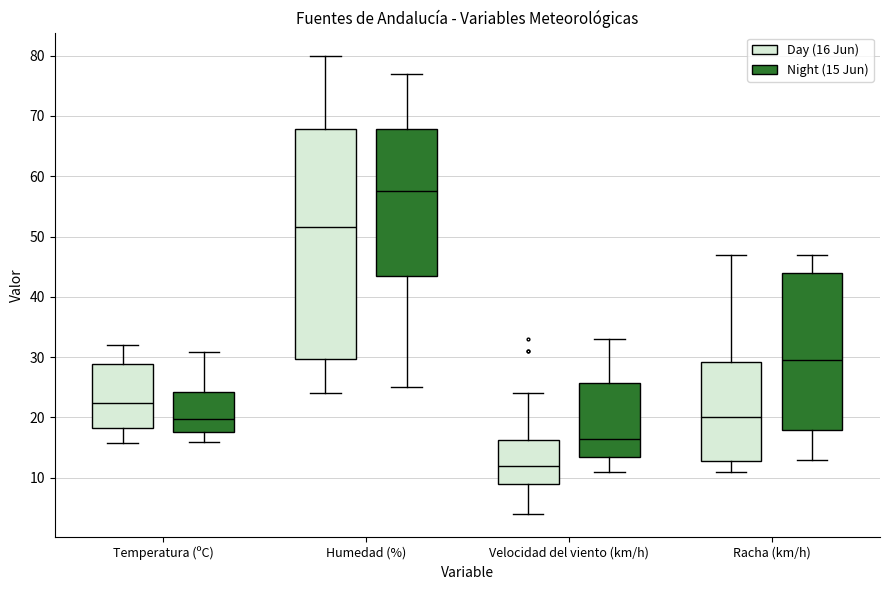

Where does the median line of the box for Racha (km/h) (Night (15 Jun)) sit on the y-axis? The values are not printed on the chart, so give them approximately, as read against the axis.

30